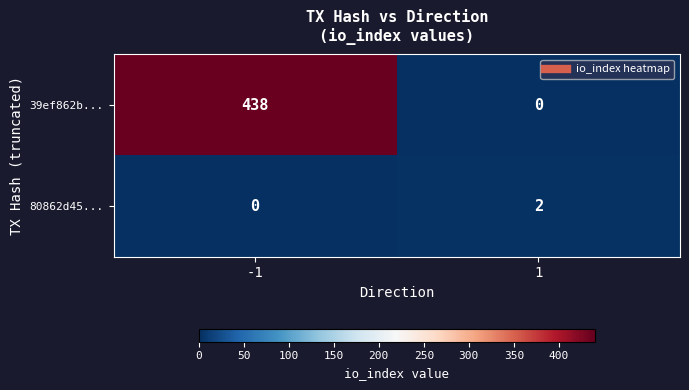

What is the greatest value displayed?

438